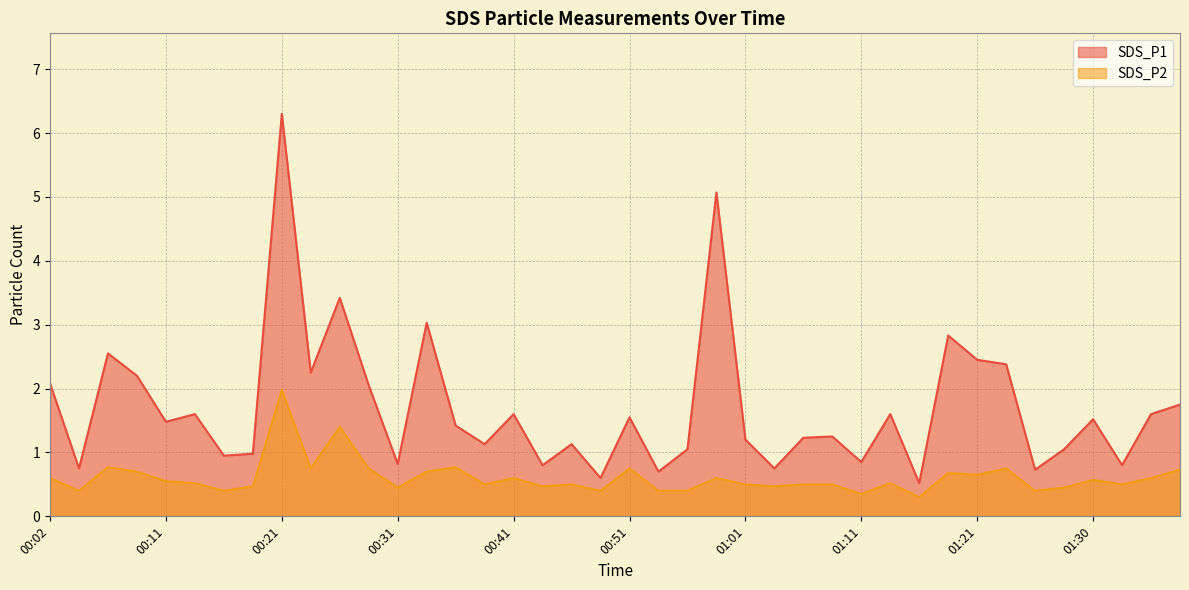

True or false: SDS_P1 and SDS_P2 cross at least once.

False